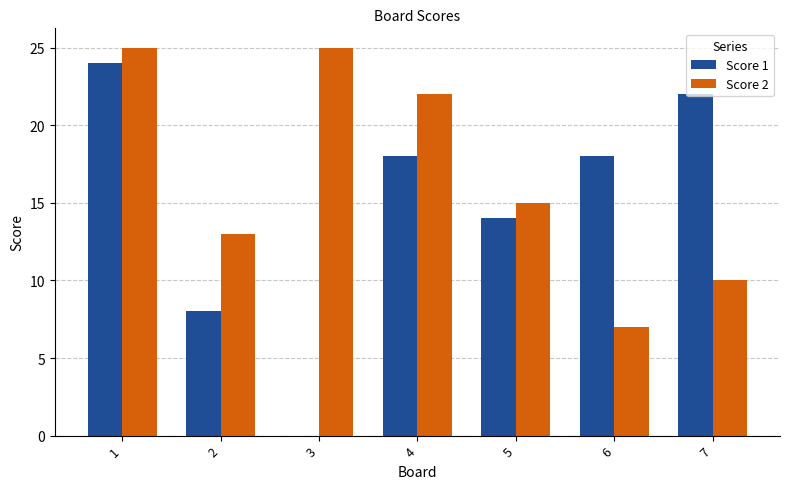

What is the sum of all Score 1 values?

104